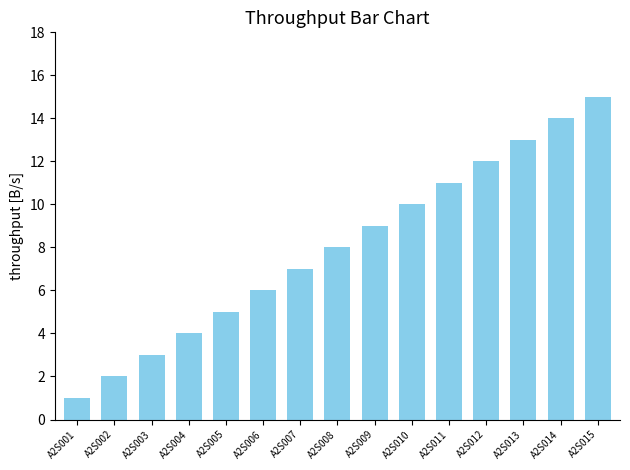

How many bars are there in total?

15